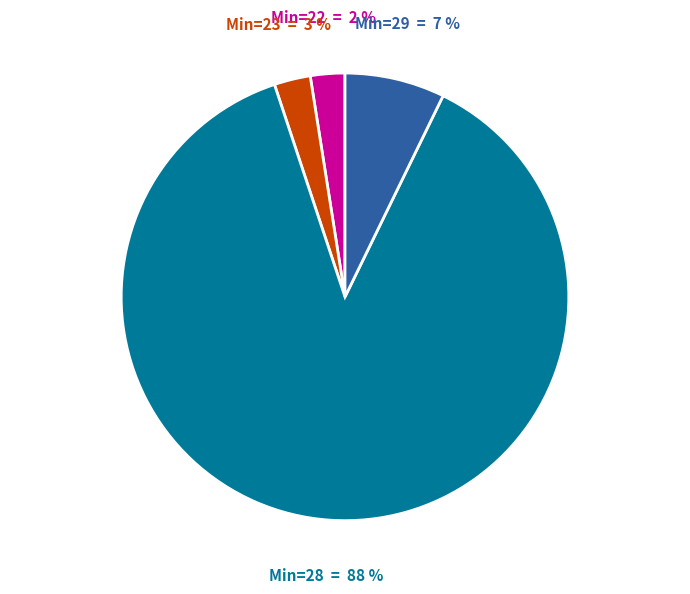

Does any single category account for the majority?

Yes